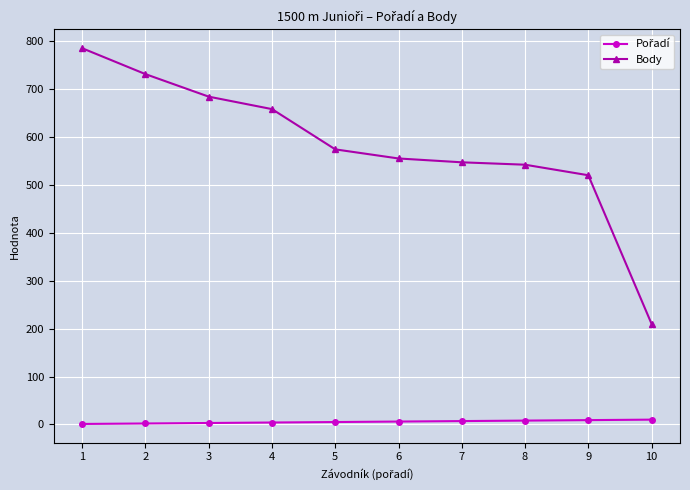

What is the difference between the highest and lowest values at 5?

569